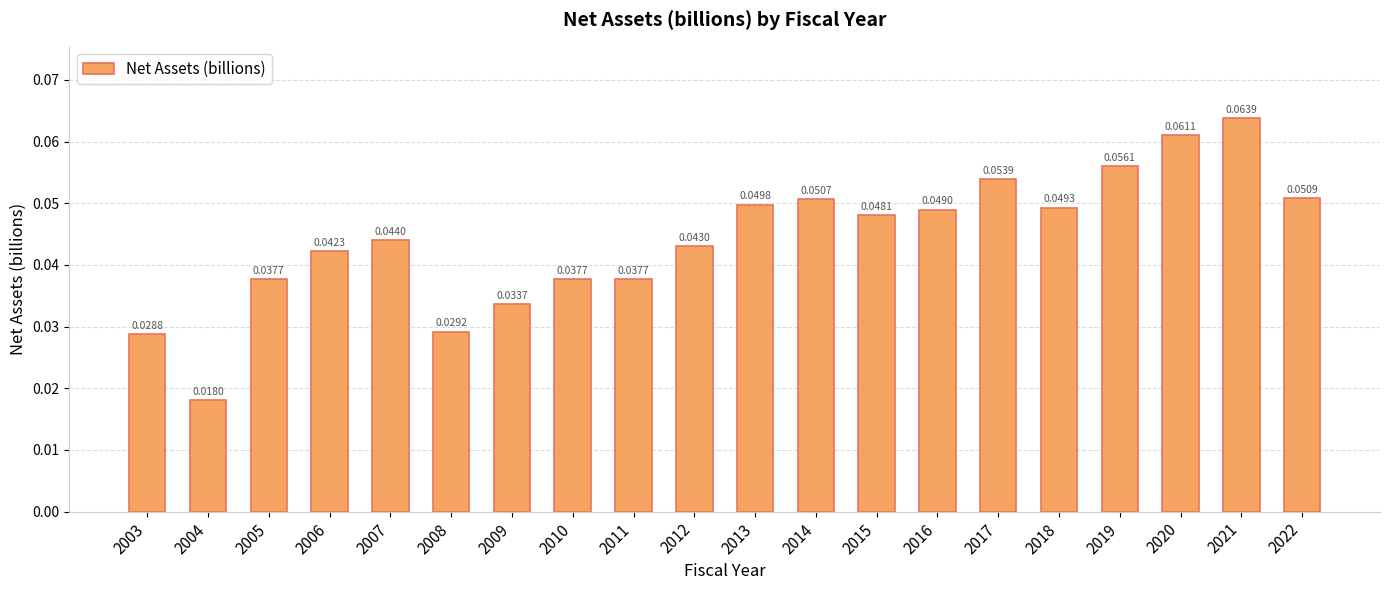

Between 2018 and 2007, which is larger?

2018